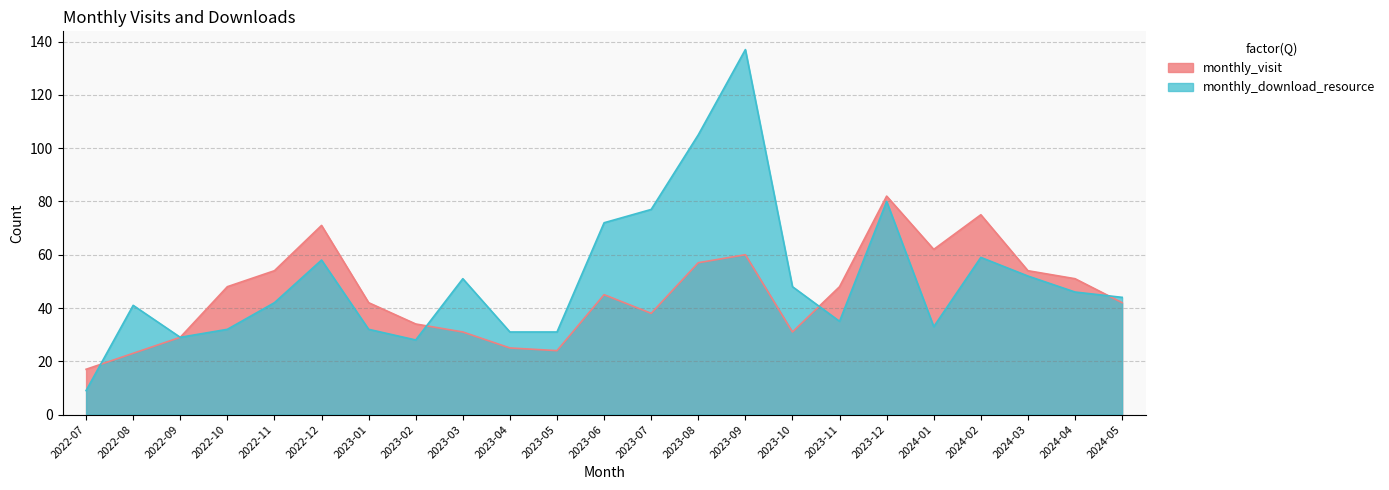

Reading right to left, list all the values displayed in this chart.

monthly_visit: 42	51	54	75	62	82	48	31	60	57	38	45	24	25	31	34	42	71	54	48	29	23	17
monthly_download_resource: 44	46	52	59	33	80	35	48	137	105	77	72	31	31	51	28	32	58	42	32	29	41	9